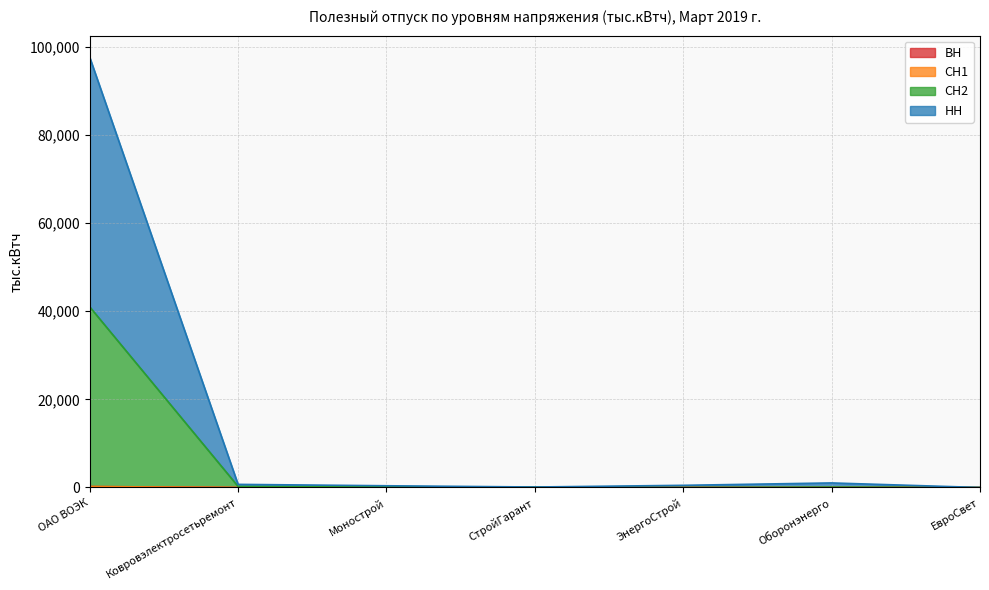

Does the chart have visible grid lines?

Yes